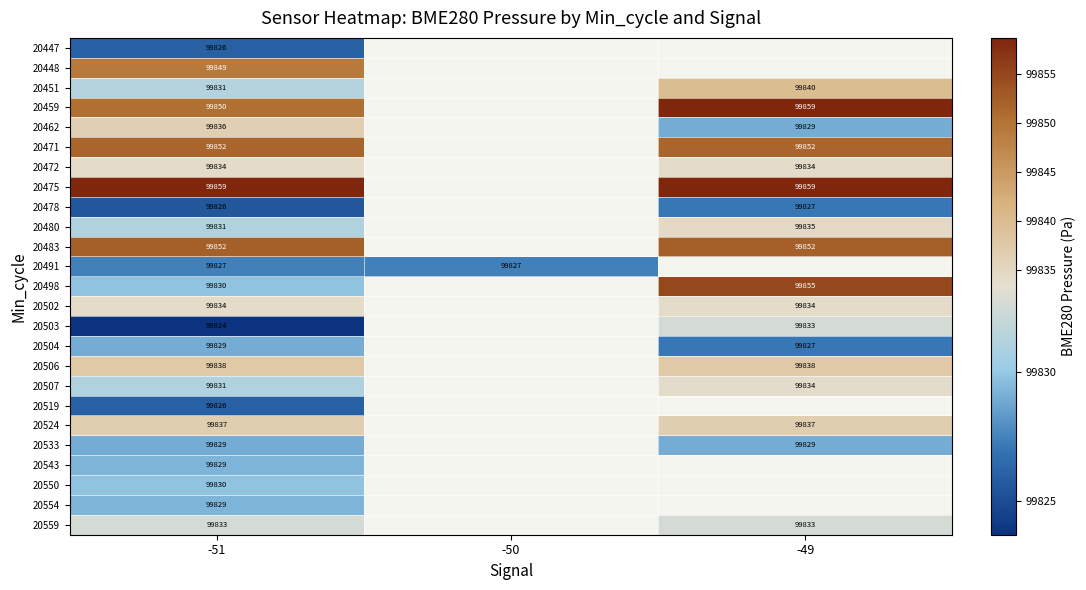

Between -51 and -49, which is larger?

-49